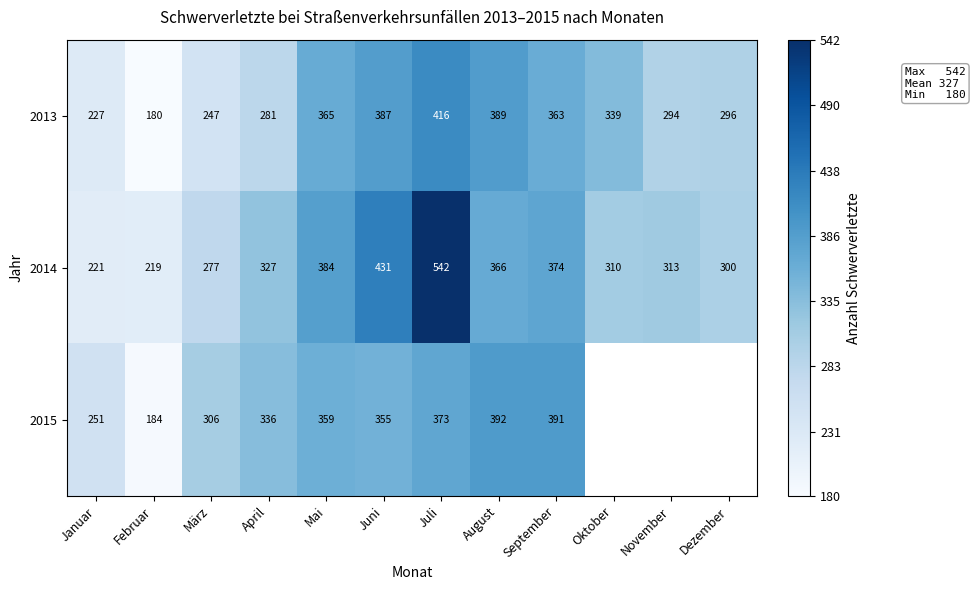

Rank the categories by 2013 value from highest to lowest.

Juli, August, Juni, Mai, September, Oktober, Dezember, November, April, März, Januar, Februar